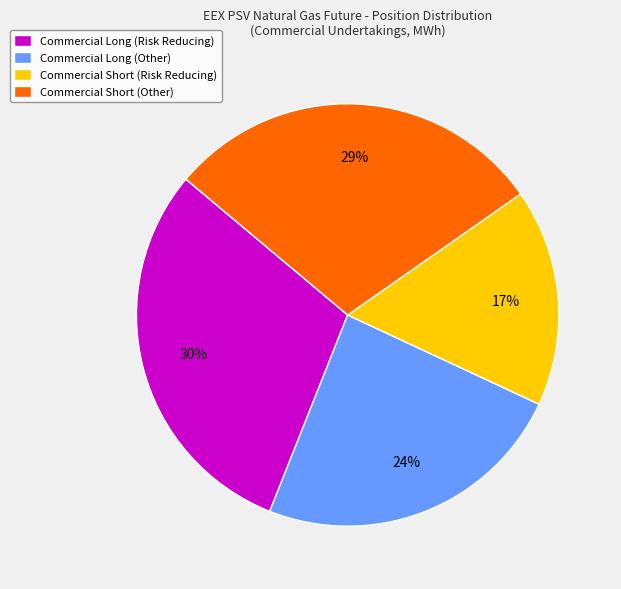

What is the ratio of the value at Commercial Short (Risk Reducing) to the value at Commercial Long (Other)?

0.7